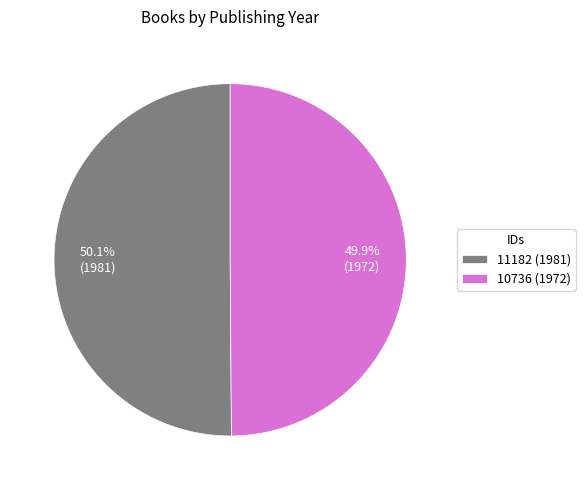

How many slices are in this pie chart?

2